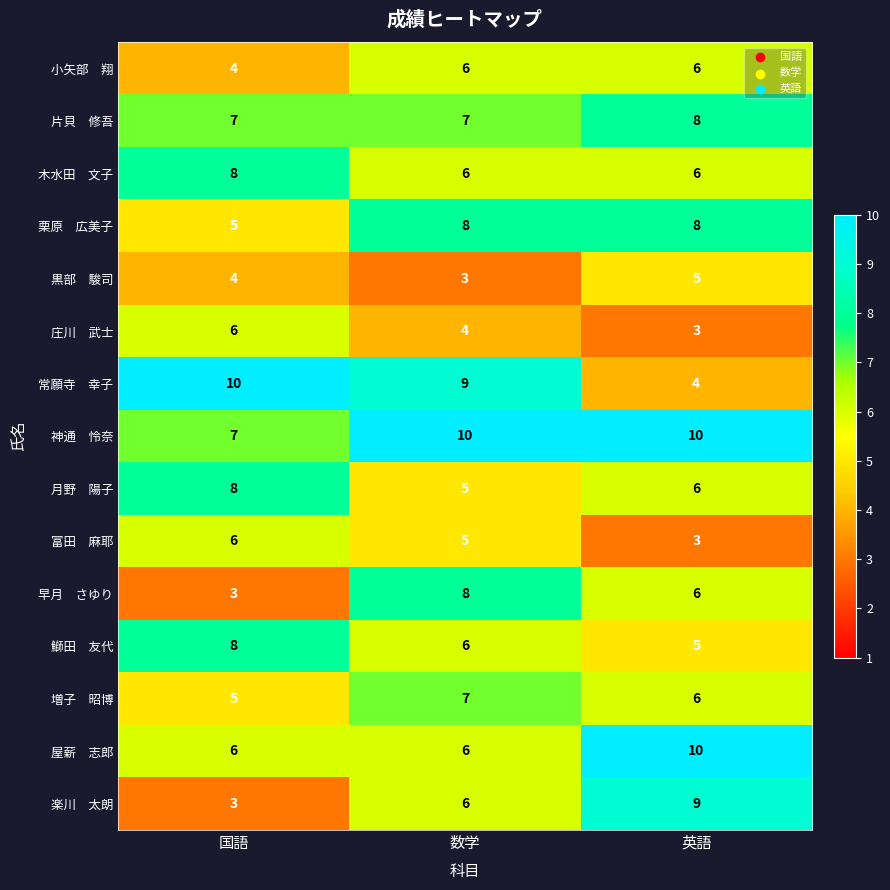

What is the difference between the highest and lowest values at 国語?

7